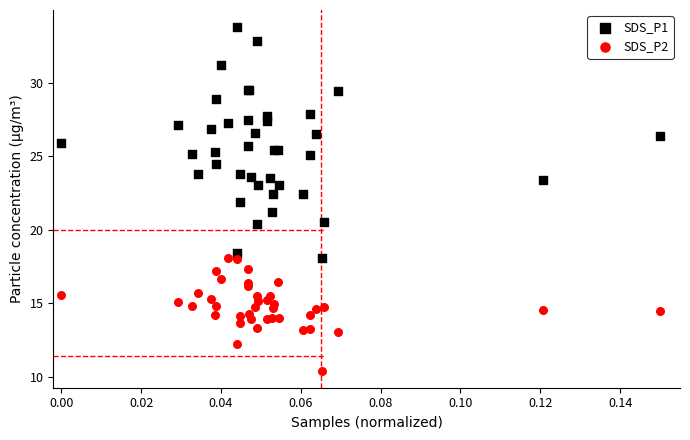

Which series reaches the maximum Y coordinate?

SDS_P1